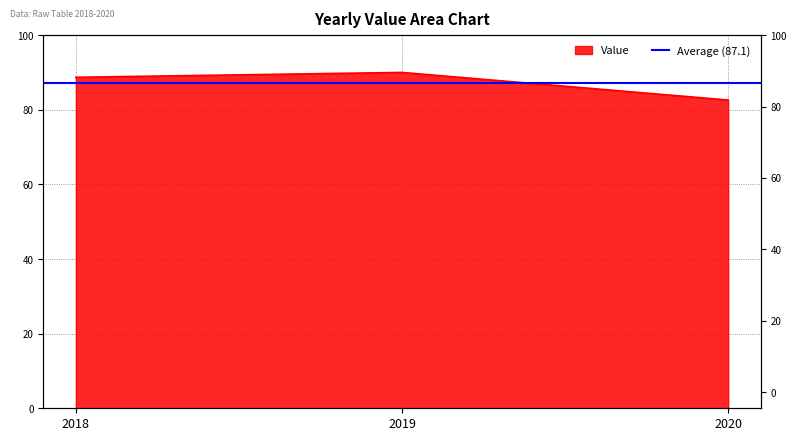

Approximately how many times larger is the value at 2020 compared to 2019?

0.9